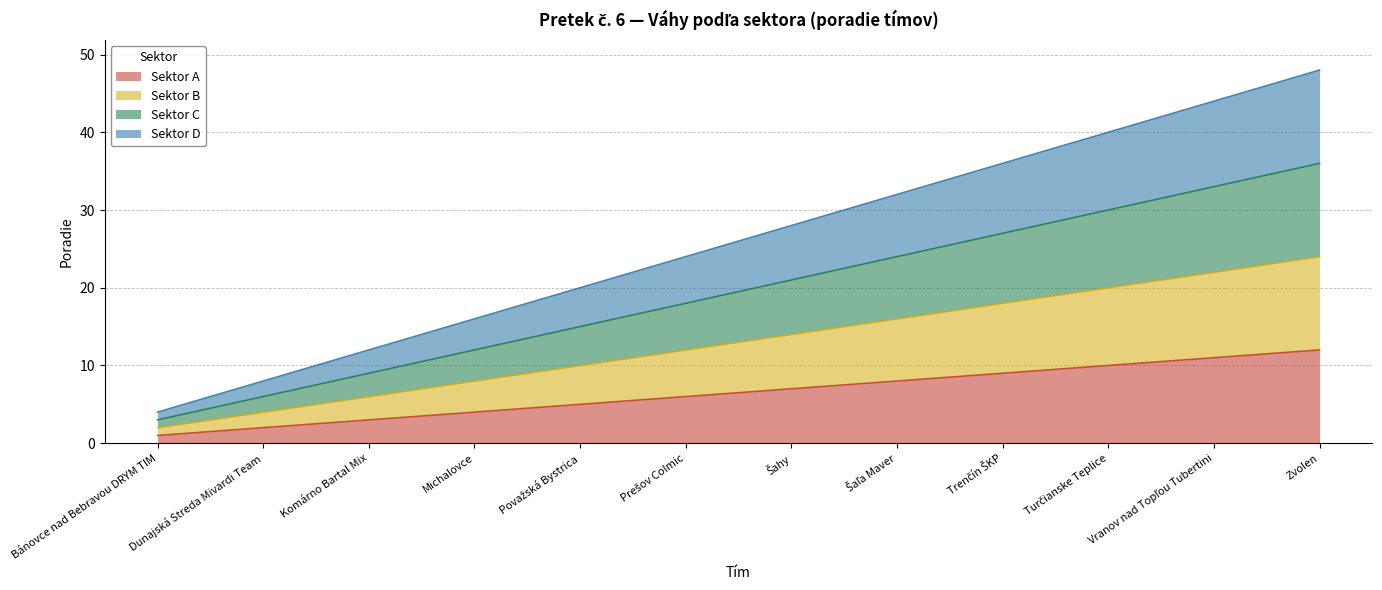

At how many categories does at least one series exceed 23?

7